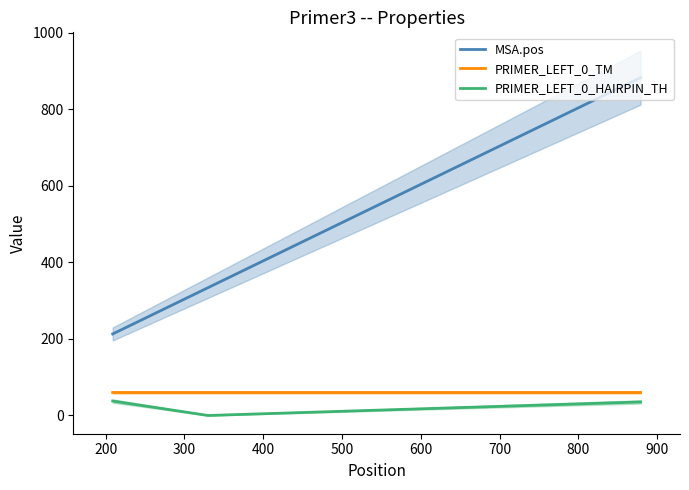

Reading left to right, extract all data points from this chart.

MSA.pos: 213.0	334.0	883.0
PRIMER_LEFT_0_TM: 60.0	60.0	60.0
PRIMER_LEFT_0_HAIRPIN_TH: 37.7	0.0	35.4